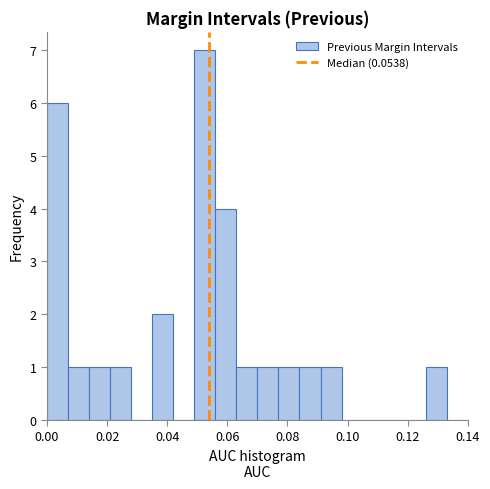

Around what value on the x-axis is the tallest bar? Give the approximate position of its centre, as read against the axis.

0.052